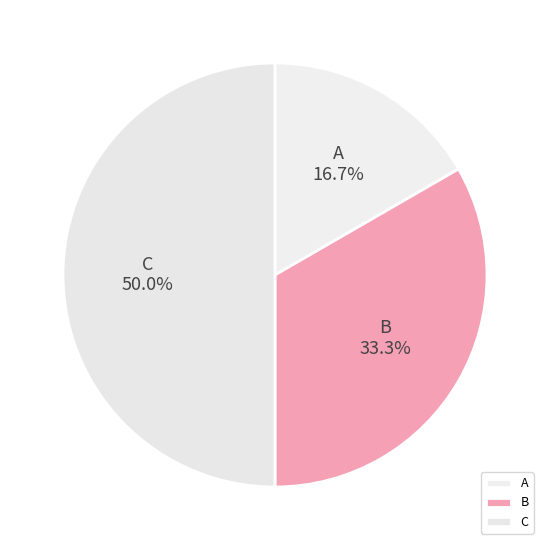

Which slice is the smallest?

A